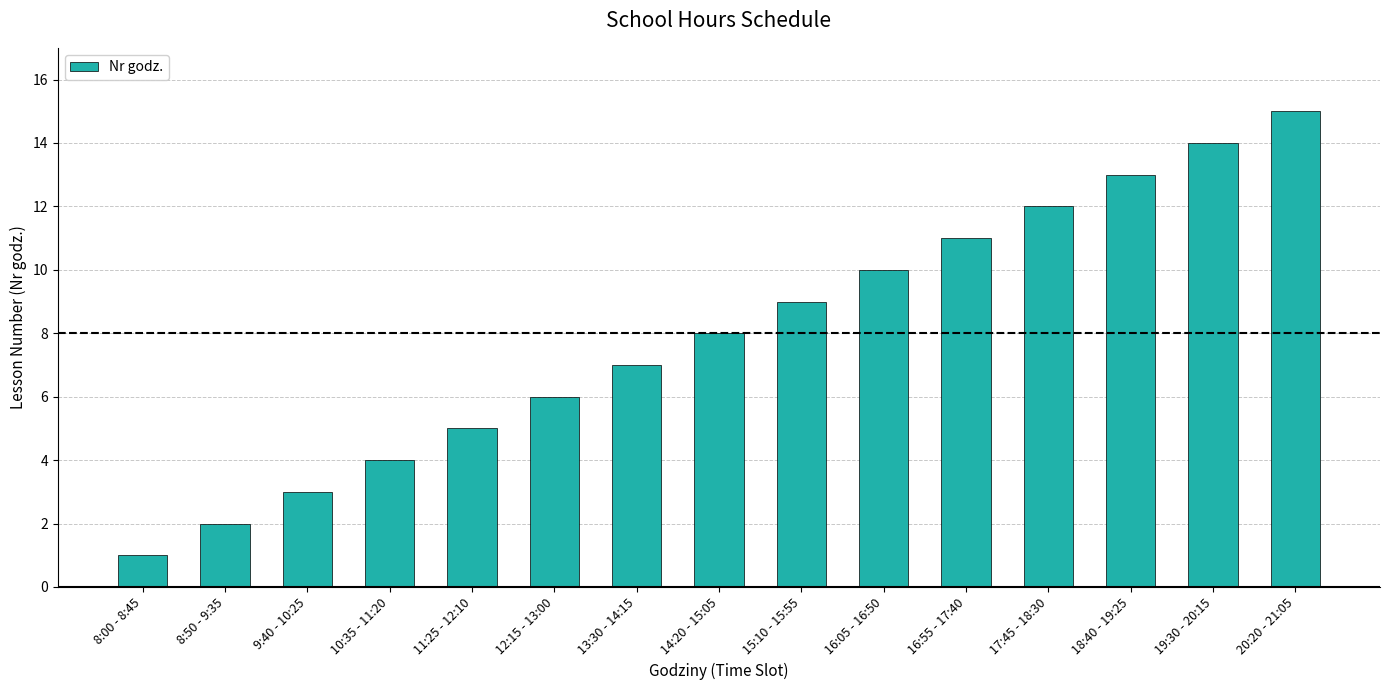

Reading left to right, extract all data points from this chart.

8:00 - 8:45=1	8:50 - 9:35=2	9:40 - 10:25=3	10:35 - 11:20=4	11:25 - 12:10=5	12:15 - 13:00=6	13:30 - 14:15=7	14:20 - 15:05=8	15:10 - 15:55=9	16:05 - 16:50=10	16:55 - 17:40=11	17:45 - 18:30=12	18:40 - 19:25=13	19:30 - 20:15=14	20:20 - 21:05=15